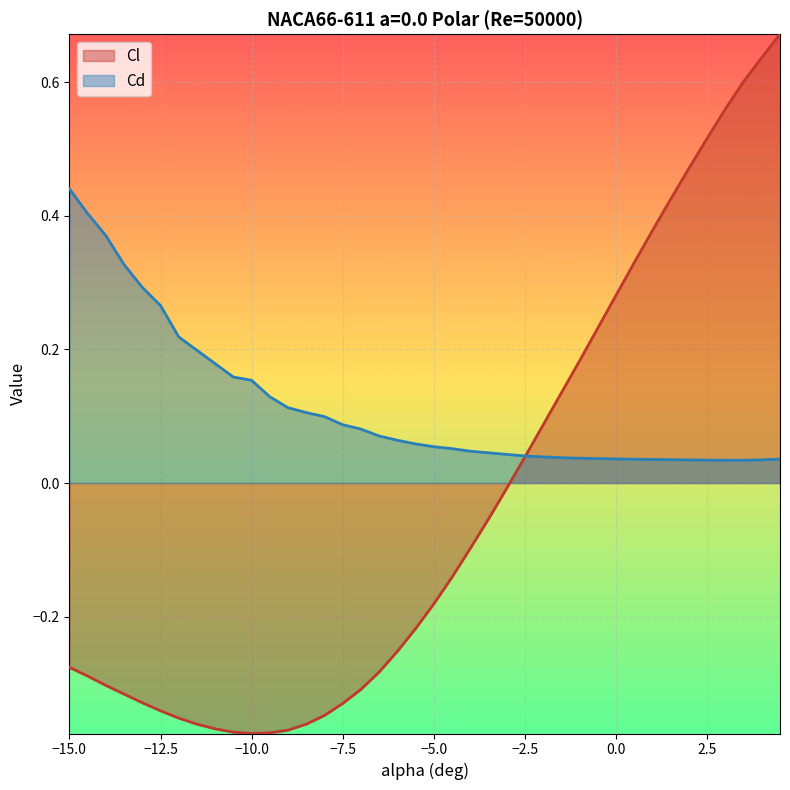

True or false: Cd and Cl intersect in this chart.

True